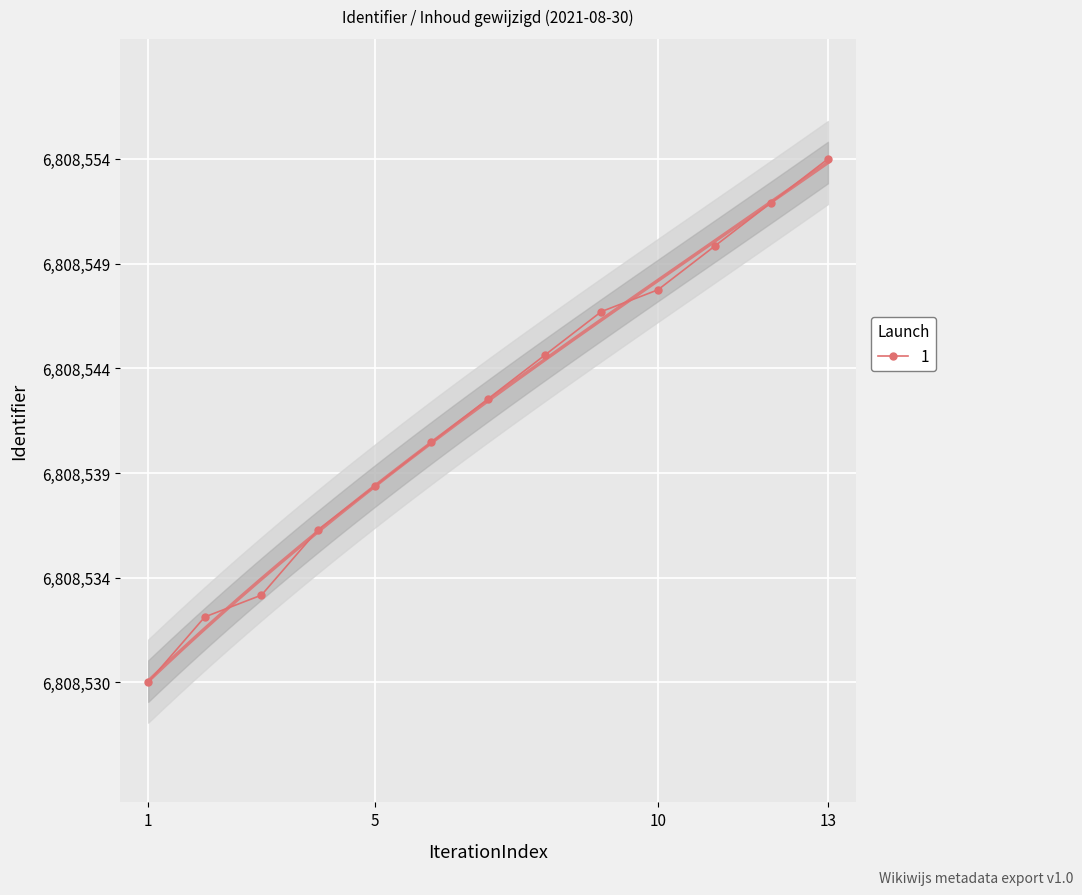

Reading left to right, extract all data points from this chart.

6808530	6808533	6808534	6808537	6808539	6808541	6808543	6808545	6808547	6808548	6808550	6808552	6808554